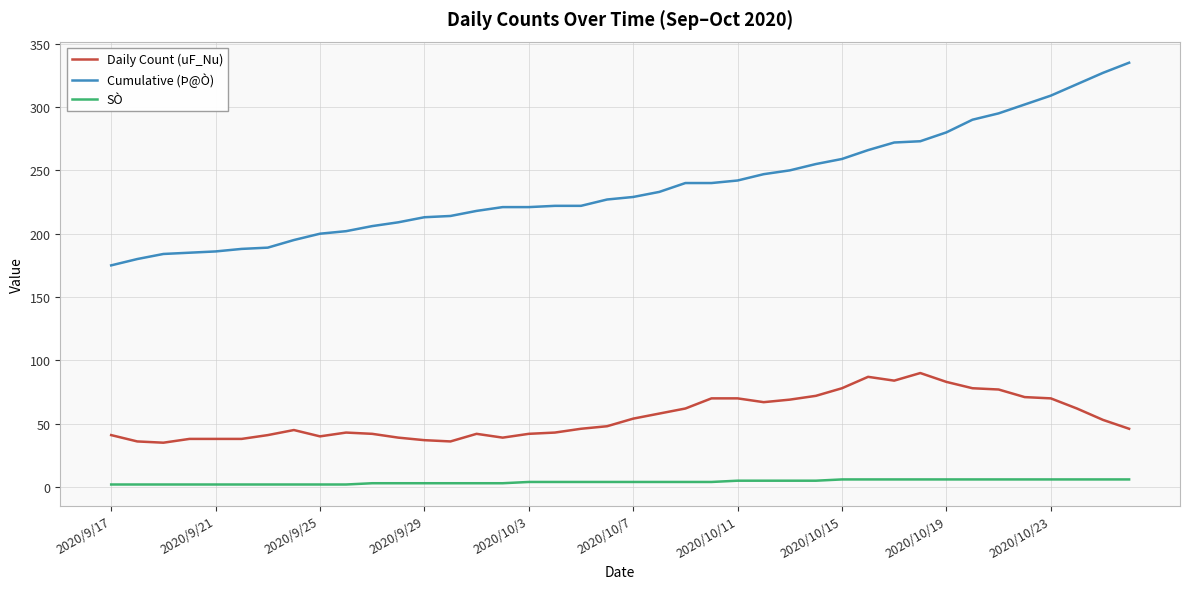

Which series has the largest total across all categories?

Cumulative (Þ@Ò)